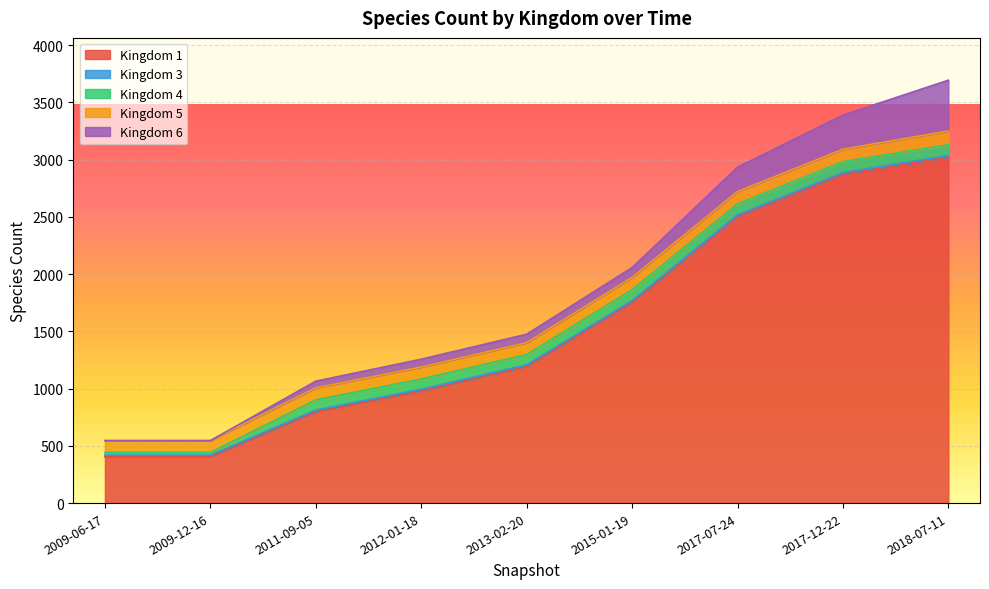

Read the 5 value at 2009-06-17.

104